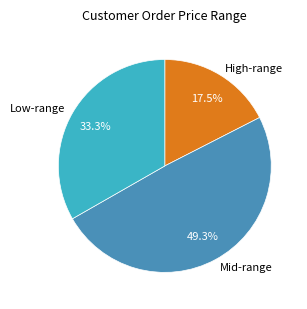

What percentage is NOT represented by Mid-range?

50.7%